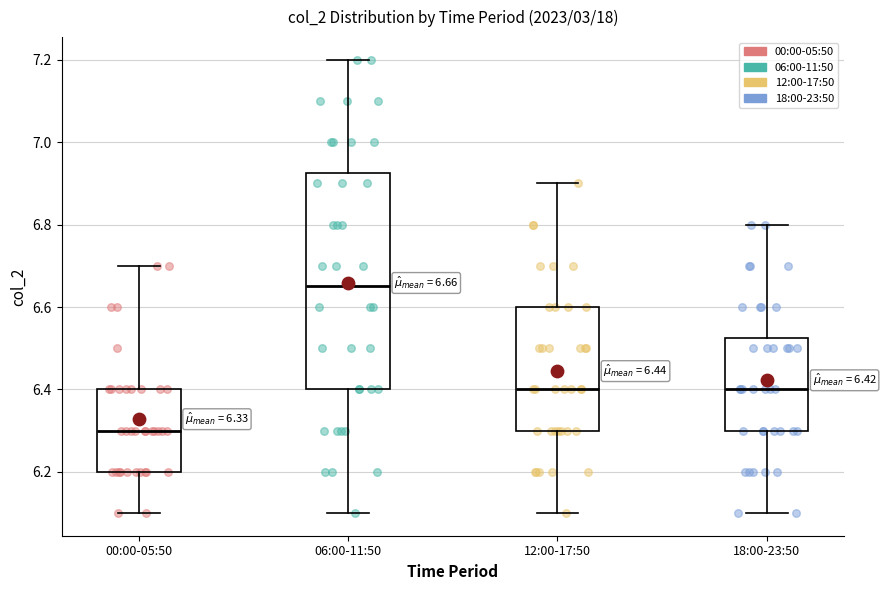

Which box's median line is the lowest?

00:00-05:50